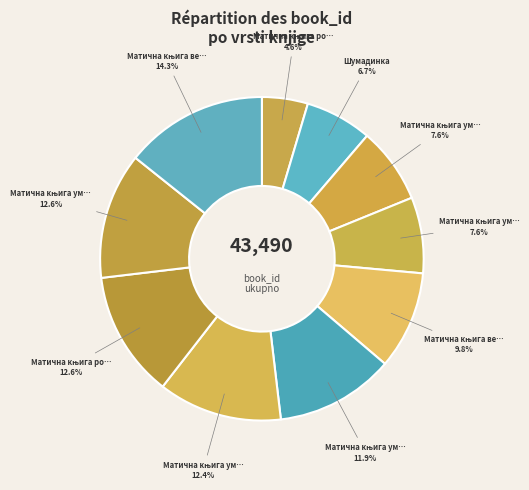

Does any single category account for the majority?

No